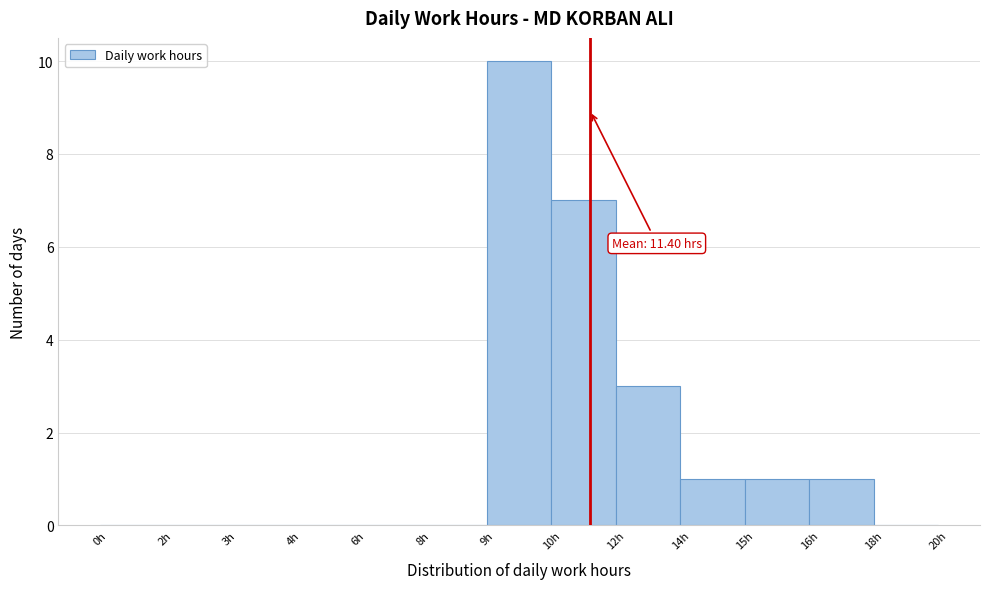

Reading left to right, transcribe all the data shown in this chart.

0h=0	2h=0	3h=0	4h=0	6h=0	8h=0	9h=10	10h=7	12h=3	14h=1	15h=1	16h=1	18h=0